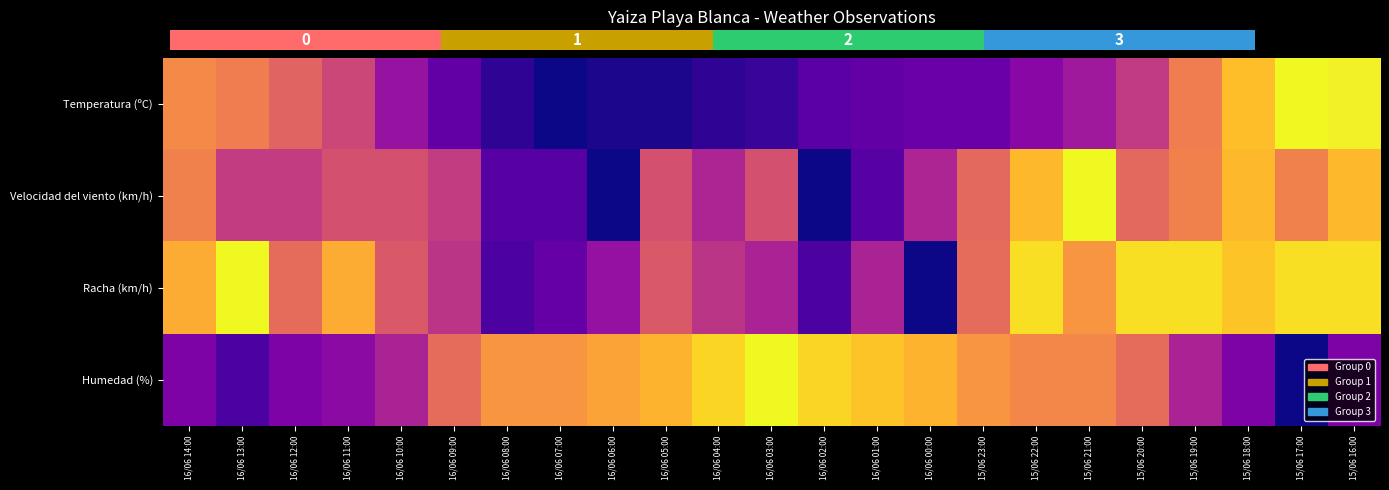

What is the total value across all series at 15/06 20:00?

2.6